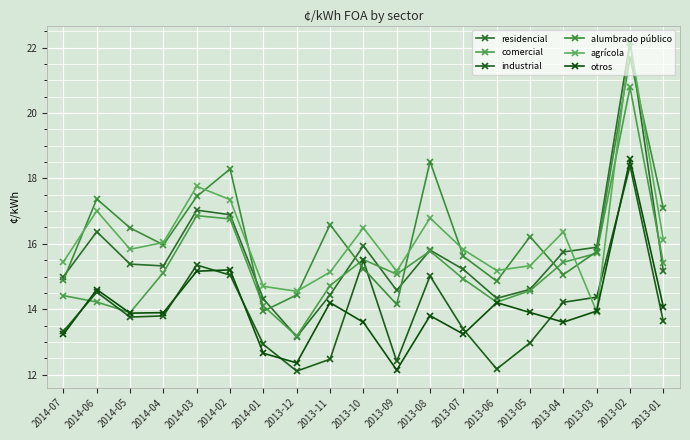

What is the label of the 19th point from the right?

2014-07